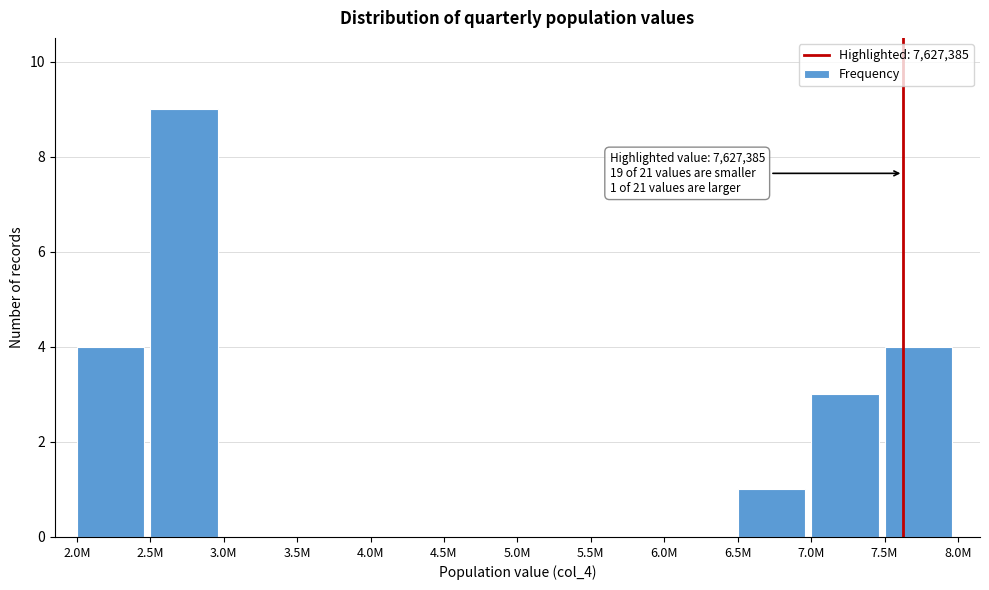

Reading right to left, what are all the values shown in this chart?

7.5M=4	7.0M=3	6.5M=1	6.0M=0	5.5M=0	5.0M=0	4.5M=0	4.0M=0	3.5M=0	3.0M=0	2.5M=9	2.0M=4